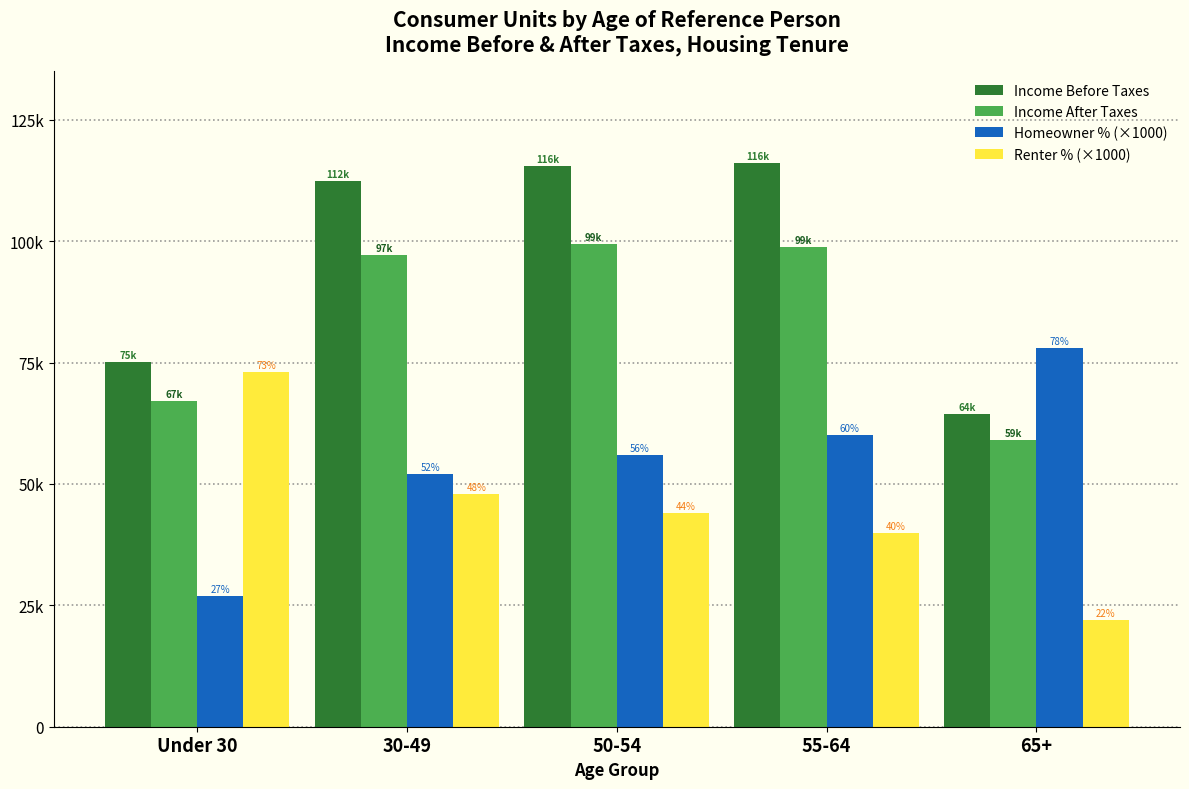

What are all the series names shown in the legend?

Income Before Taxes, Income After Taxes, Homeowner % (×1000), Renter % (×1000)